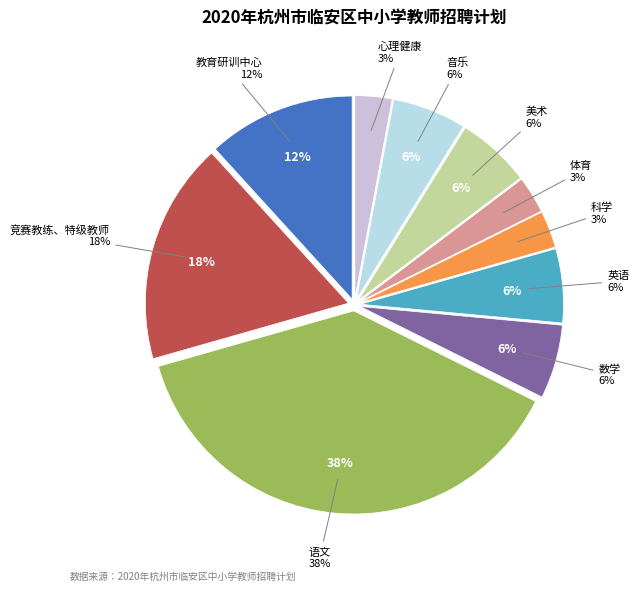

Is it true that 英语 is 15% of the pie?

False